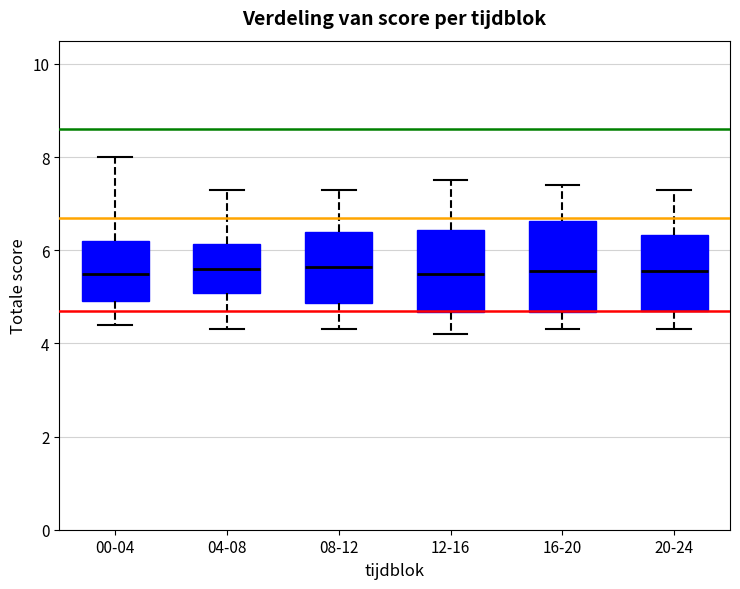

Reading left to right, transcribe this box plot: for each box, give where its median line is, the range the box spans, and where its two whiskers end, as read against the y-axis. The values are not printed on the chart, so give them approximately, as read against the axis.

00-04: median 5.6, box 5.0 to 6.2, whiskers 4.4 to 8.0
04-08: median 5.6, box 5.0 to 6.2, whiskers 4.4 to 7.4
08-12: median 5.6, box 4.8 to 6.4, whiskers 4.4 to 7.4
12-16: median 5.6, box 4.6 to 6.4, whiskers 4.2 to 7.6
16-20: median 5.6, box 4.6 to 6.6, whiskers 4.4 to 7.4
20-24: median 5.6, box 4.8 to 6.4, whiskers 4.4 to 7.4